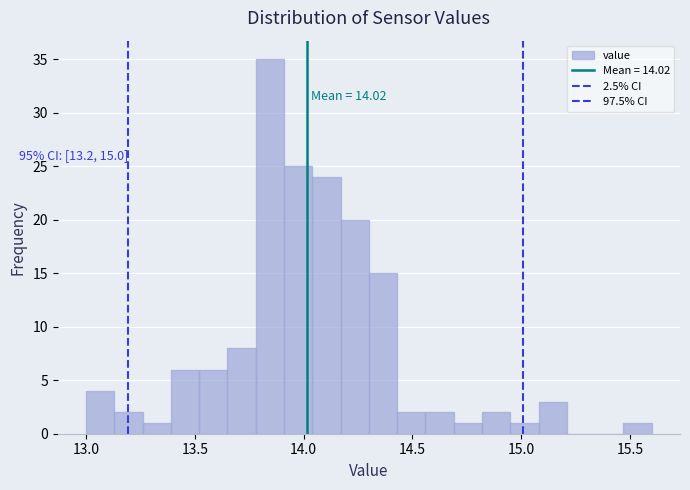

Read against the x-axis, roughly where is the centre of the tallest bar?

13.85